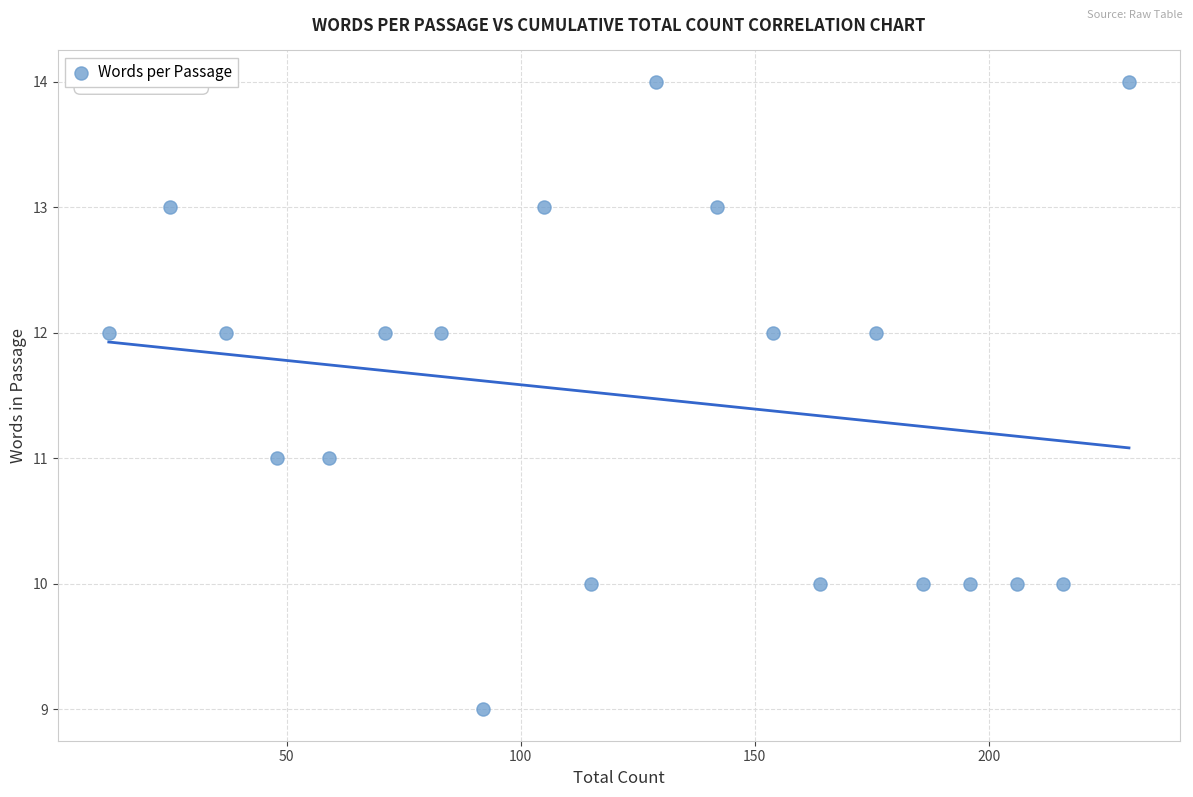

What is the range of Y values (max minus min)?

5